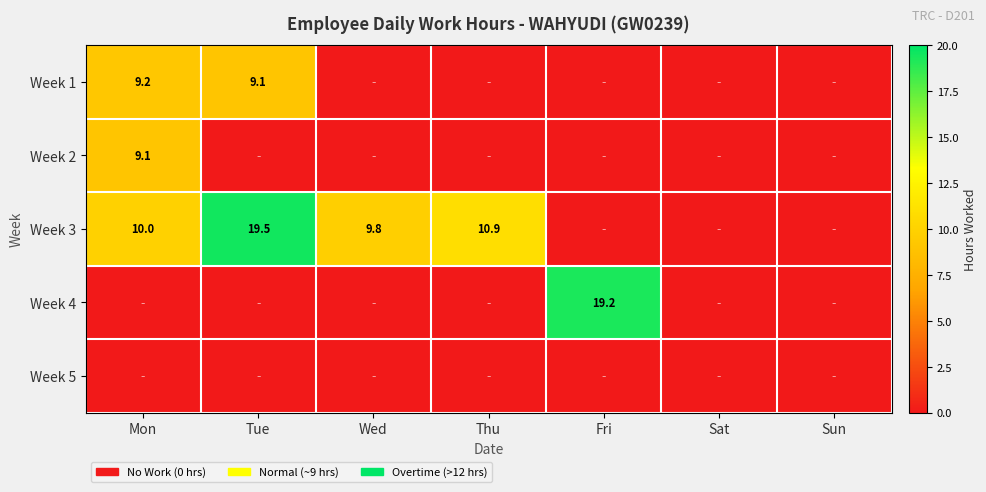

The value of Week 3 at Wed is 9.8. True or false?

True